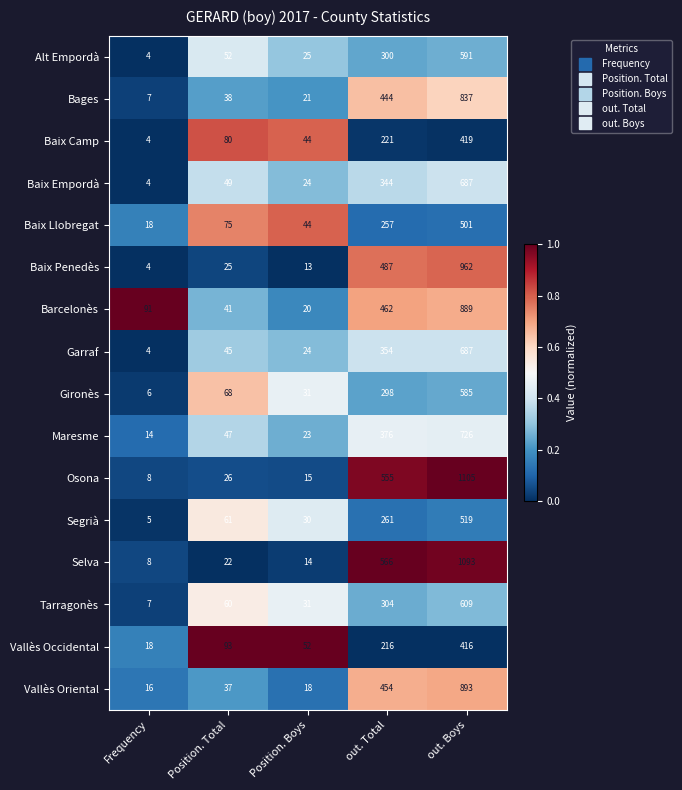

At out. Total, list the series in order from largest to smallest.

Selva, Osona, Baix Penedès, Barcelonès, Vallès Oriental, Bages, Maresme, Garraf, Baix Empordà, Tarragonès, Alt Empordà, Gironès, Segrià, Baix Llobregat, Baix Camp, Vallès Occidental